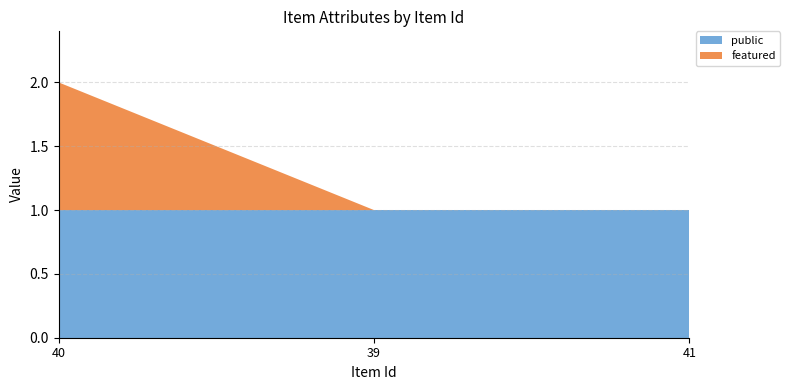

Reading left to right, what are all the values shown in this chart?

public: 40=1	39=1	41=1
featured: 40=1	39=0	41=0